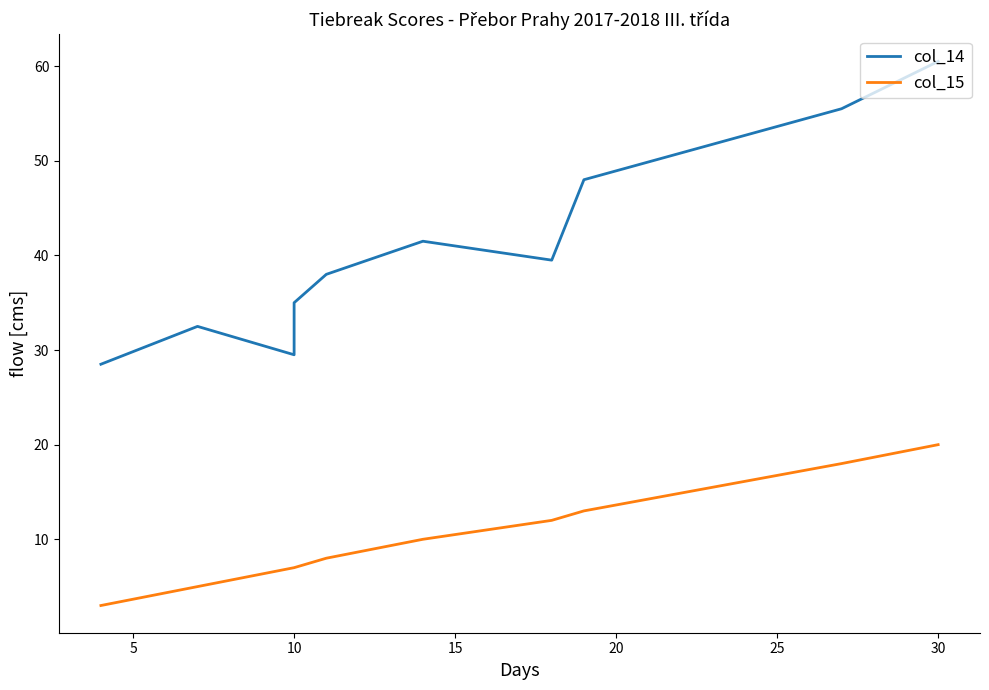

What is the maximum value shown in the chart?

60.5